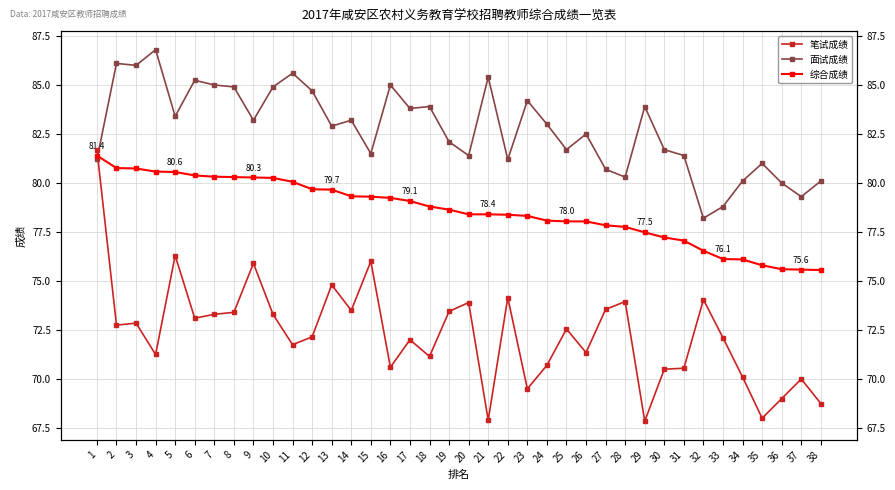

The value of 综合成绩 at 10 is 35.7. True or false?

False